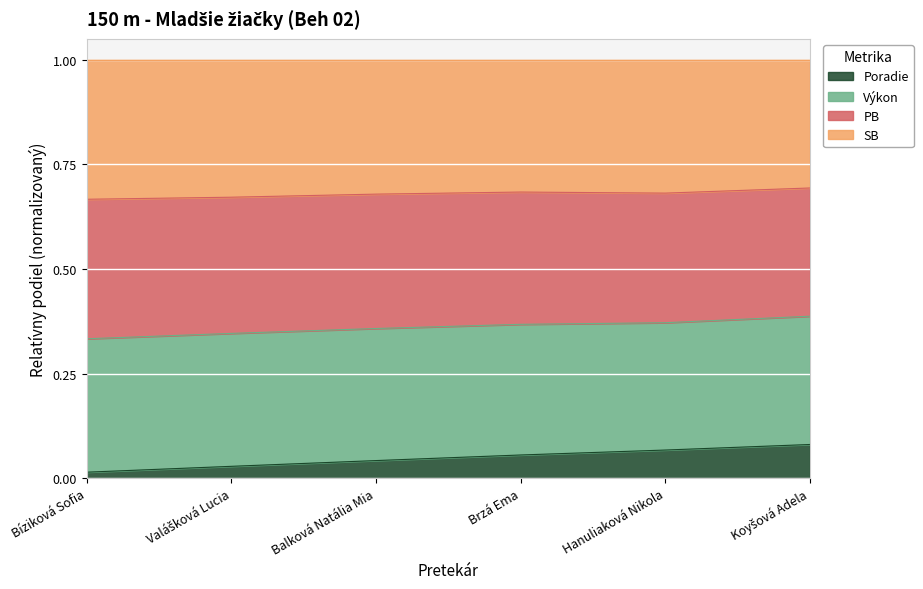

Count the number of categories in the chart.

6